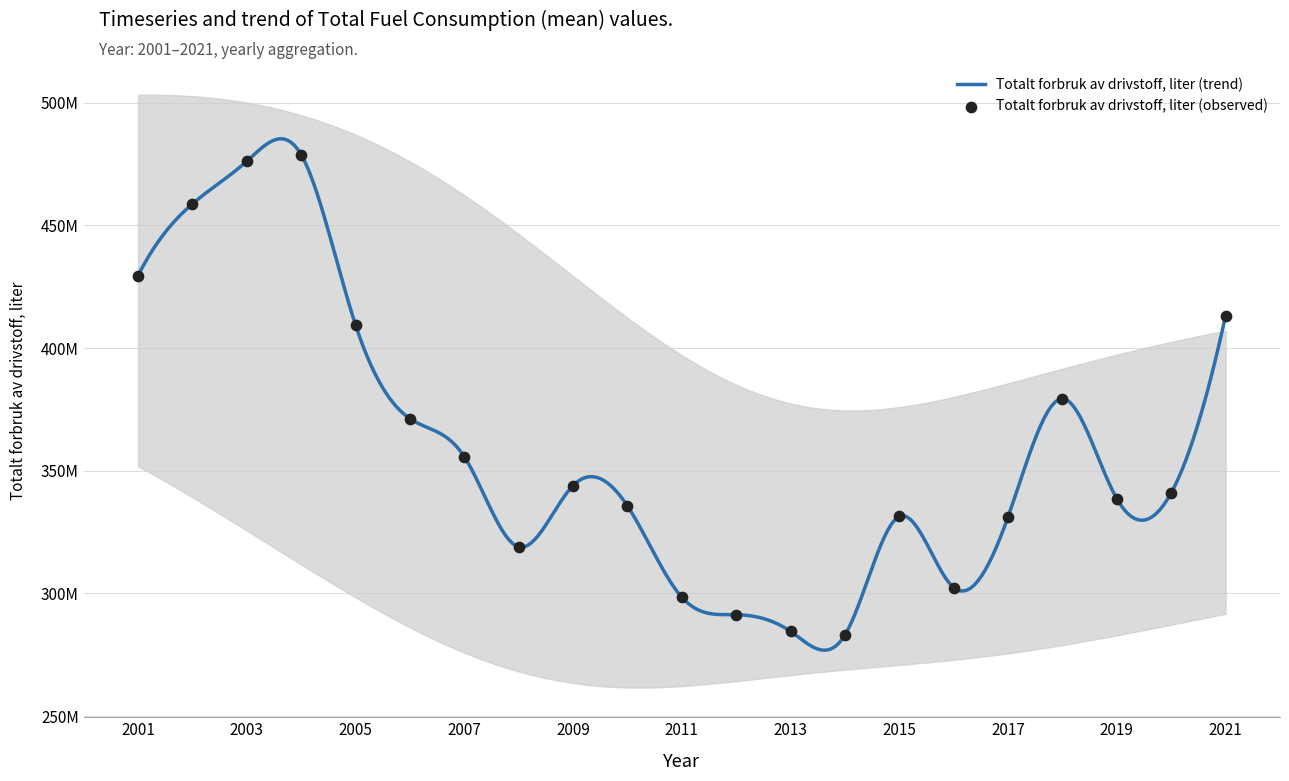

What is the change in value from 2014 to 2018?

+96289636.0